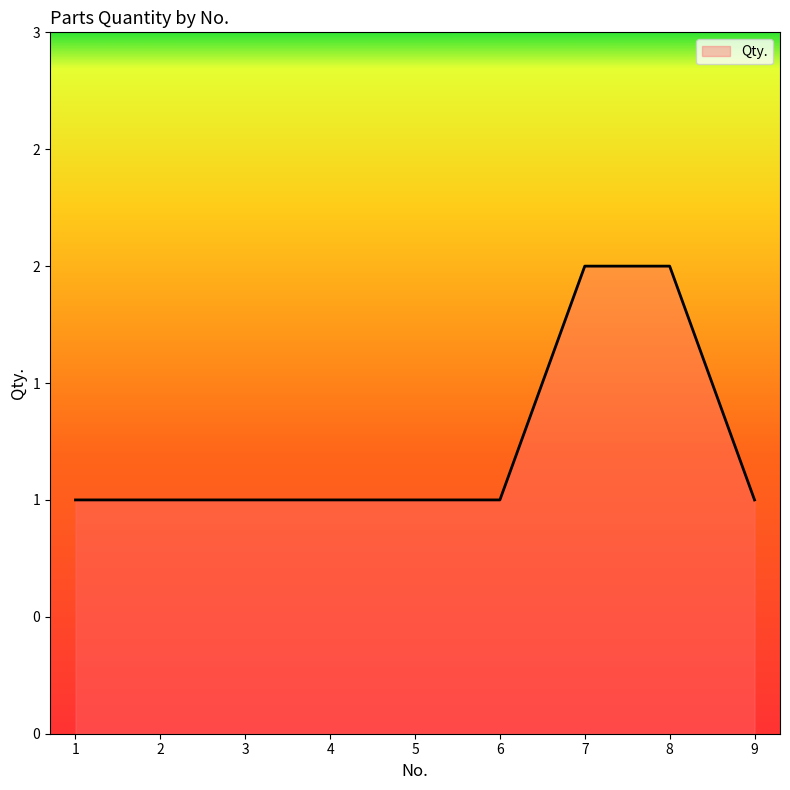

Does the chart have visible grid lines?

No